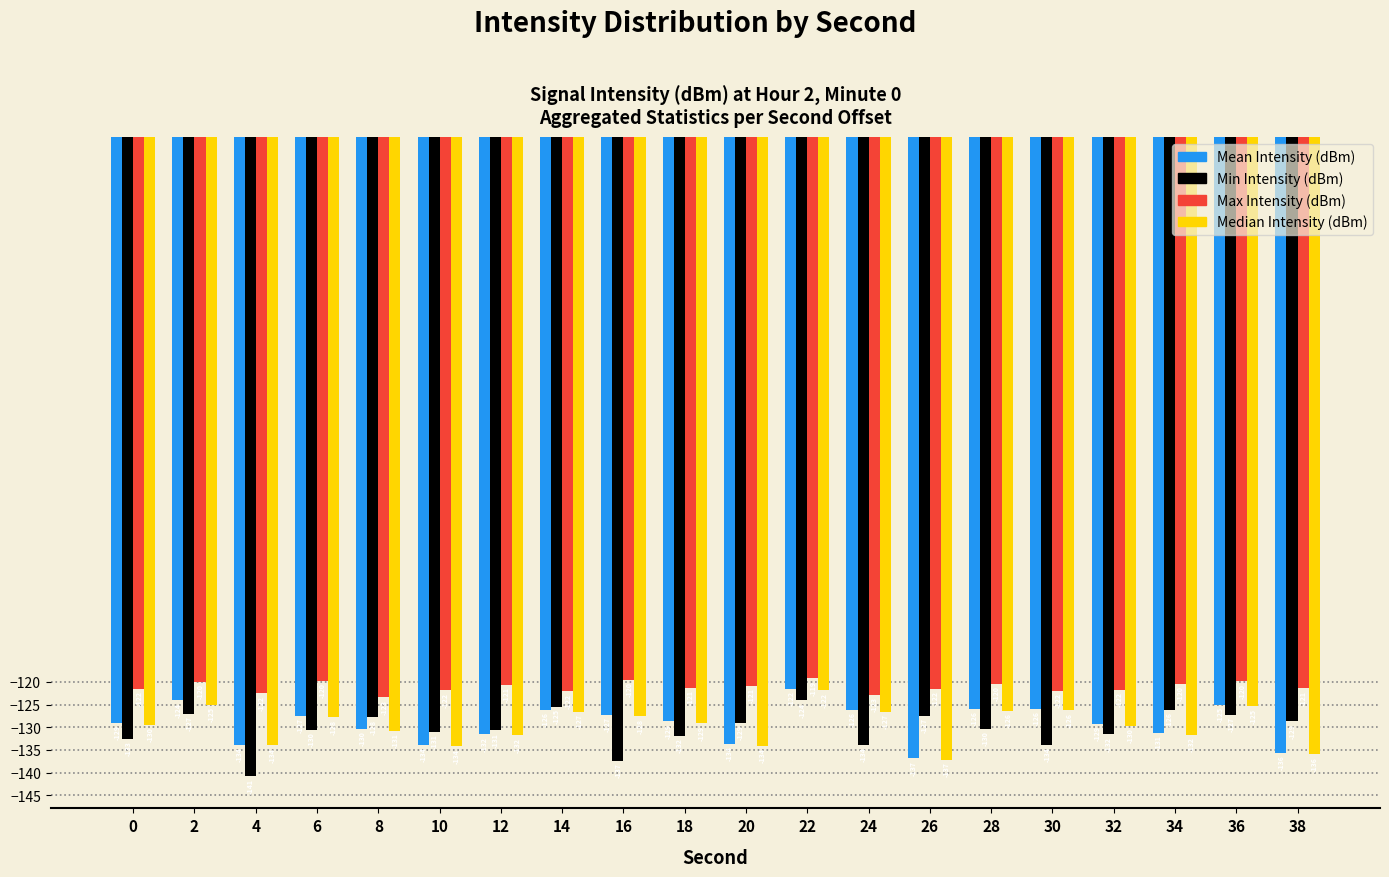

What is the total value across all series at 16?

-511.6